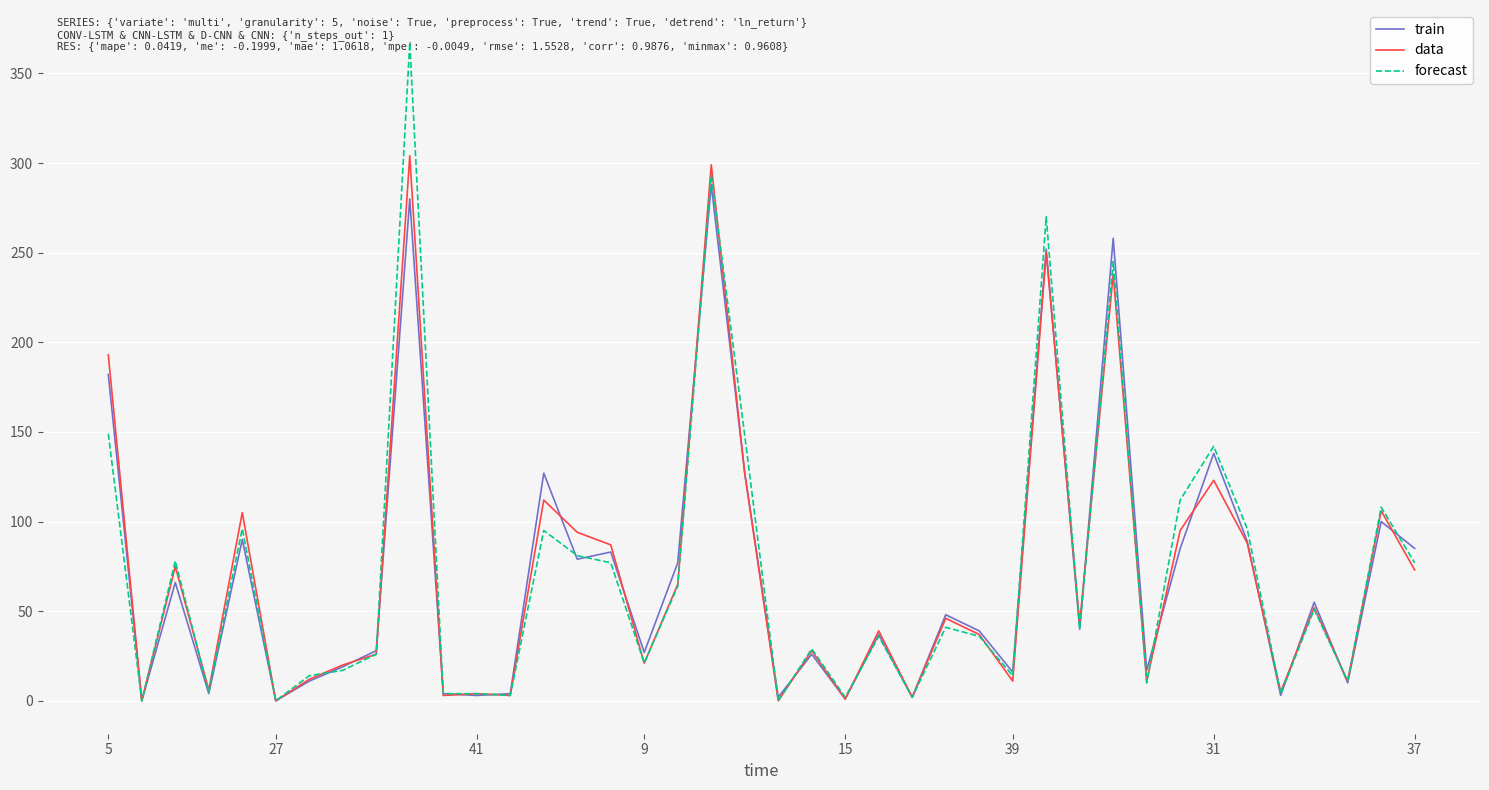

Which series has the largest range (max minus min)?

forecast